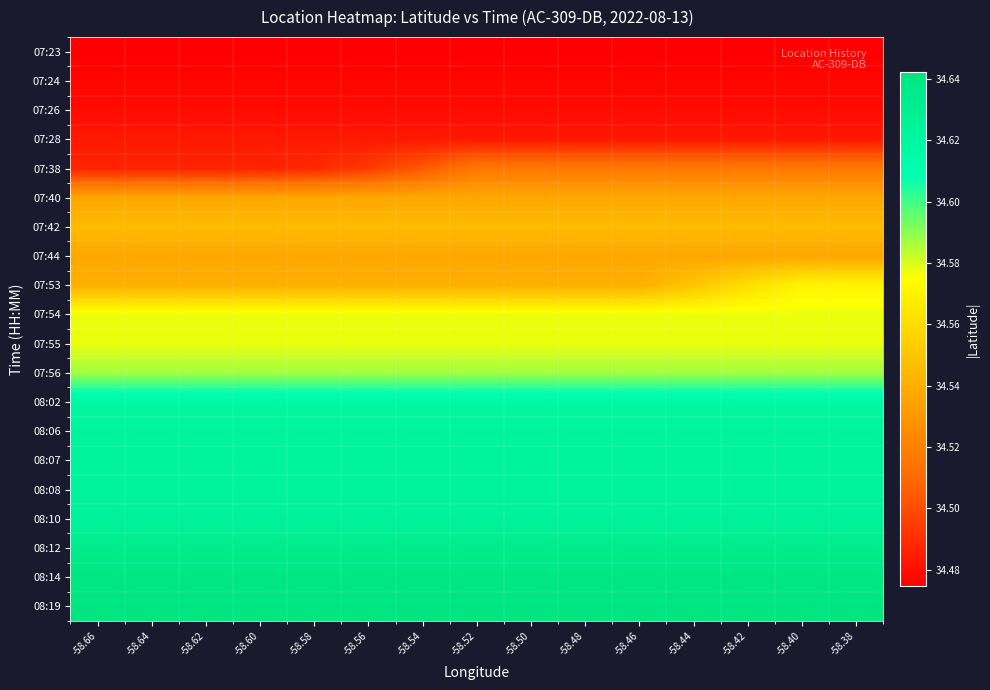

Which category has the highest value across all series?

-58.38